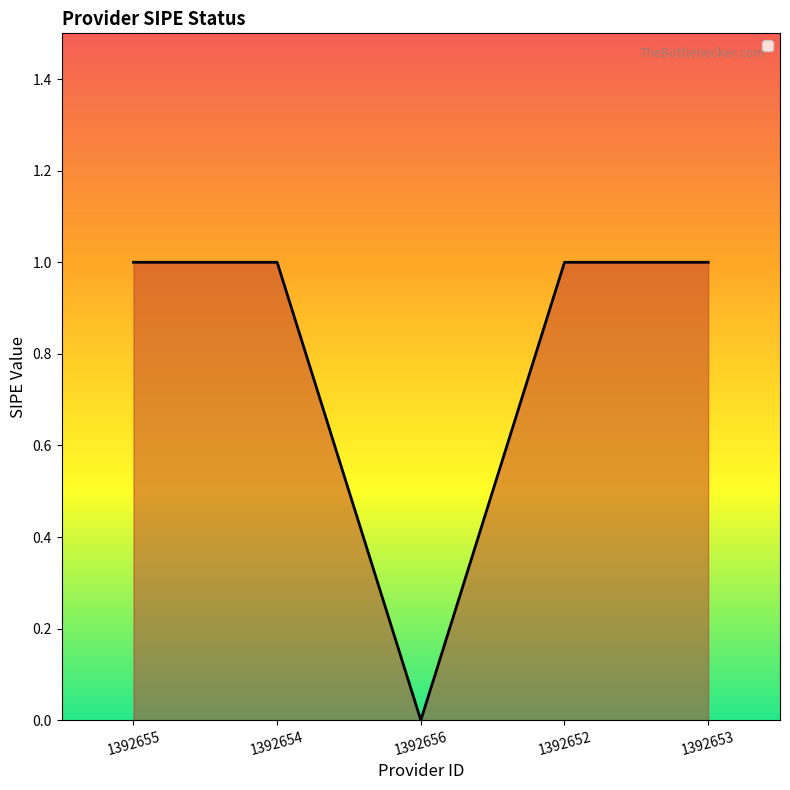

True or false: there are more than 2 points higher than both neighbors.

False